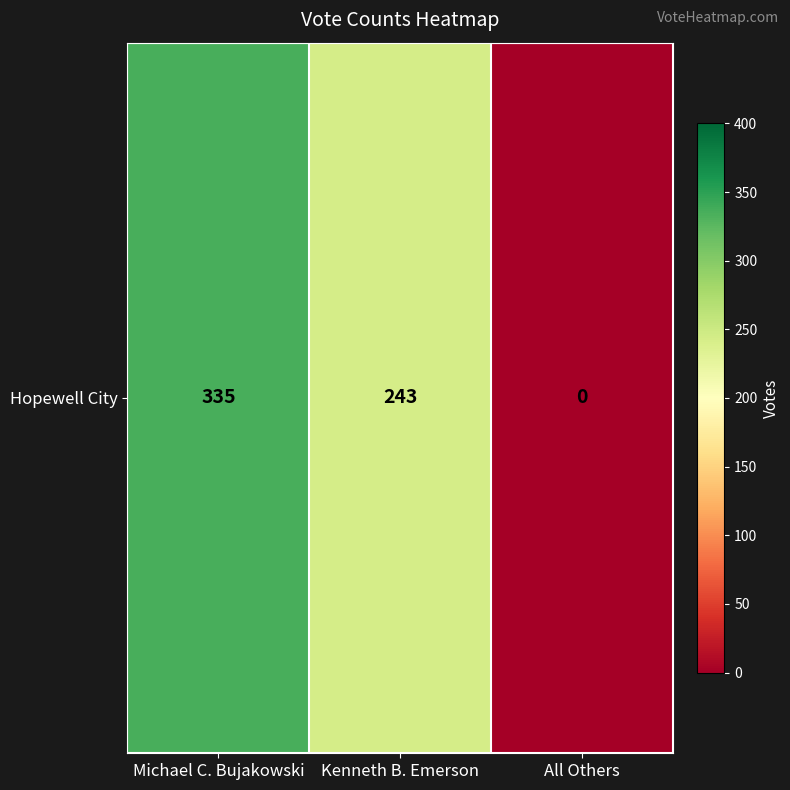

Rank the categories by value from lowest to highest.

All Others, Kenneth B. Emerson, Michael C. Bujakowski